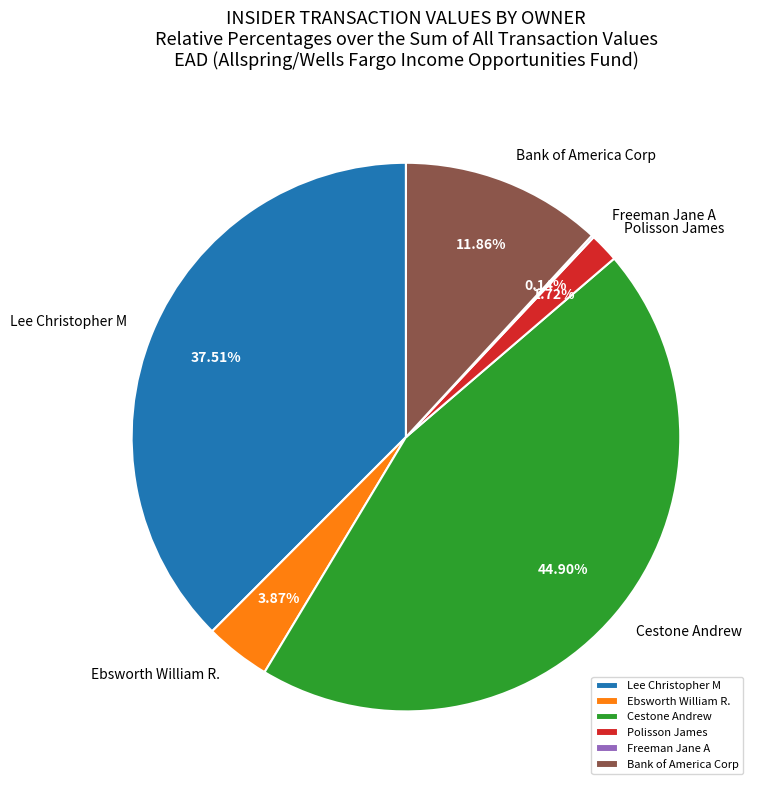

Do Cestone Andrew and Polisson James together represent more than half of the pie?

No